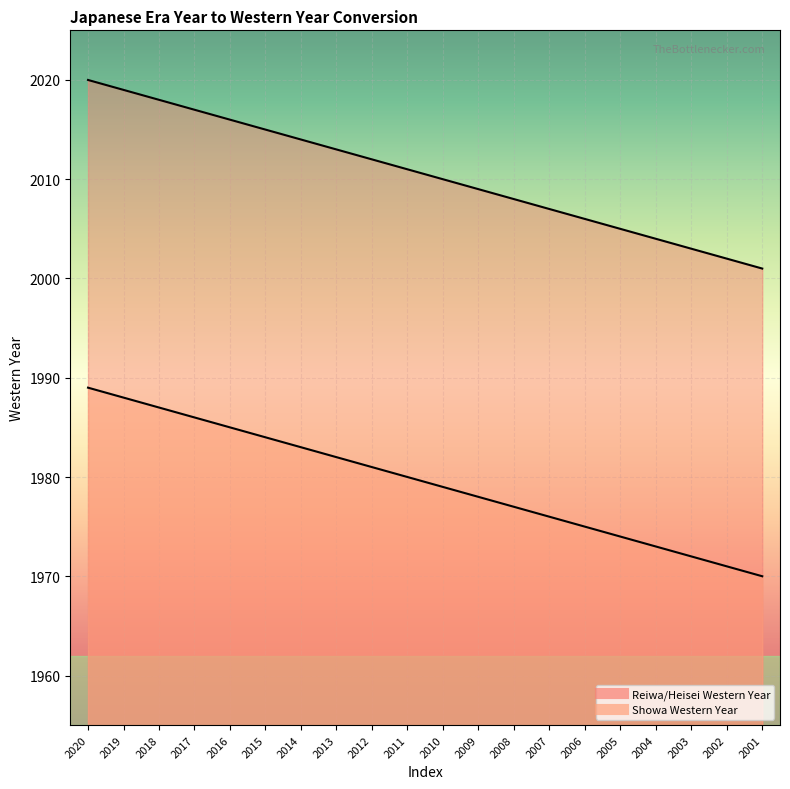

Reading left to right, transcribe all the data shown in this chart.

Reiwa/Heisei Western Year: 2020=2020	2019=2019	2018=2018	2017=2017	2016=2016	2015=2015	2014=2014	2013=2013	2012=2012	2011=2011	2010=2010	2009=2009	2008=2008	2007=2007	2006=2006	2005=2005	2004=2004	2003=2003	2002=2002	2001=2001
Showa Western Year: 2020=1989	2019=1988	2018=1987	2017=1986	2016=1985	2015=1984	2014=1983	2013=1982	2012=1981	2011=1980	2010=1979	2009=1978	2008=1977	2007=1976	2006=1975	2005=1974	2004=1973	2003=1972	2002=1971	2001=1970